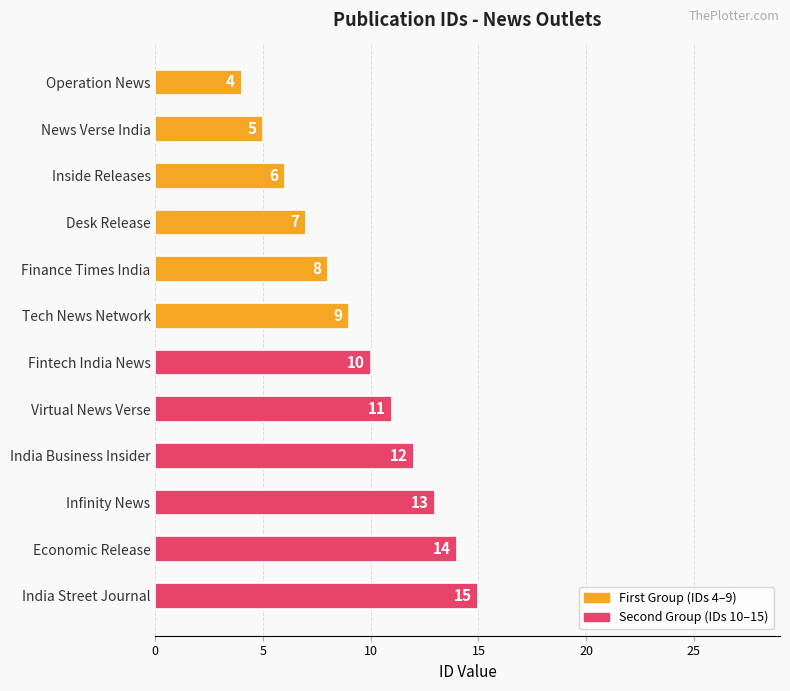

What is the value of the Second Group (IDs 10–15) bar at the 4th from the left?

13